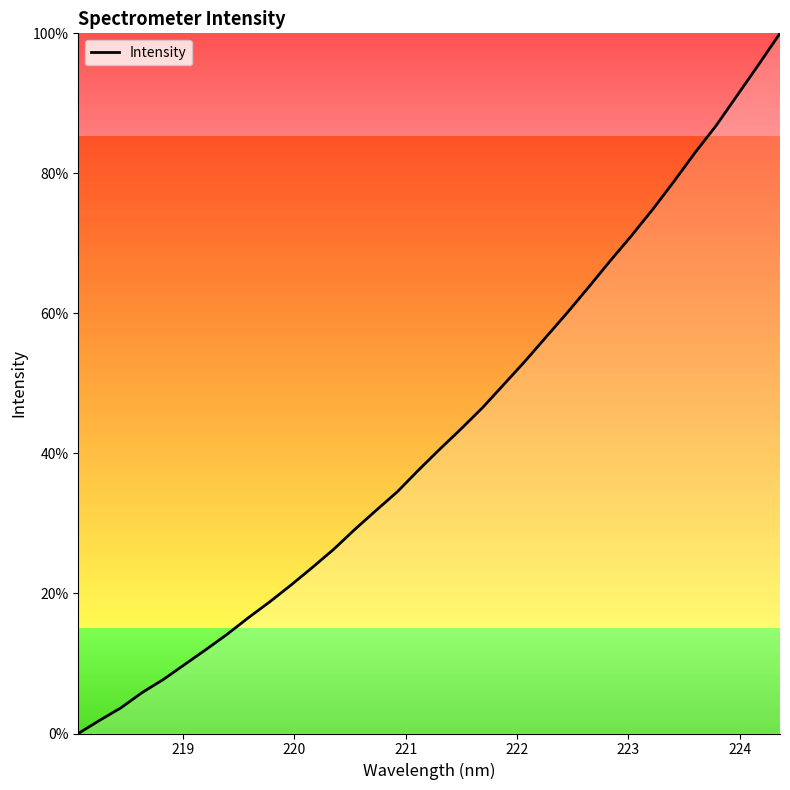

What is the difference between the maximum and minimum values?

100.0